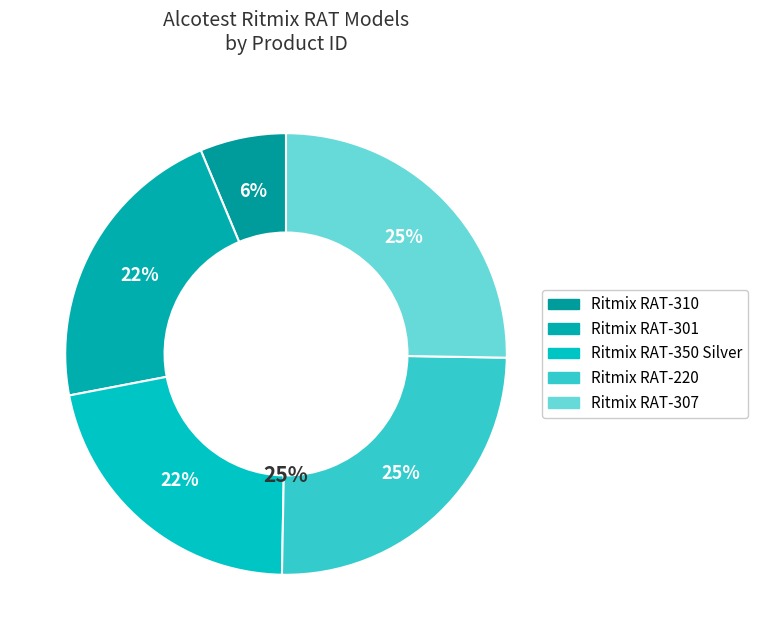

Which slice is the smallest?

Ritmix RAT-310